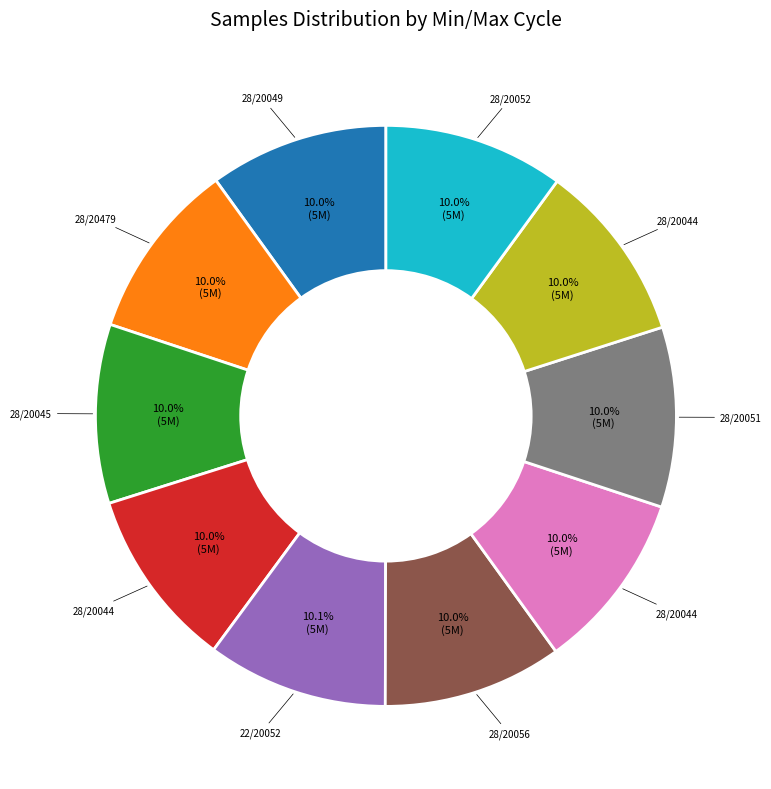

Does any single category account for the majority?

No